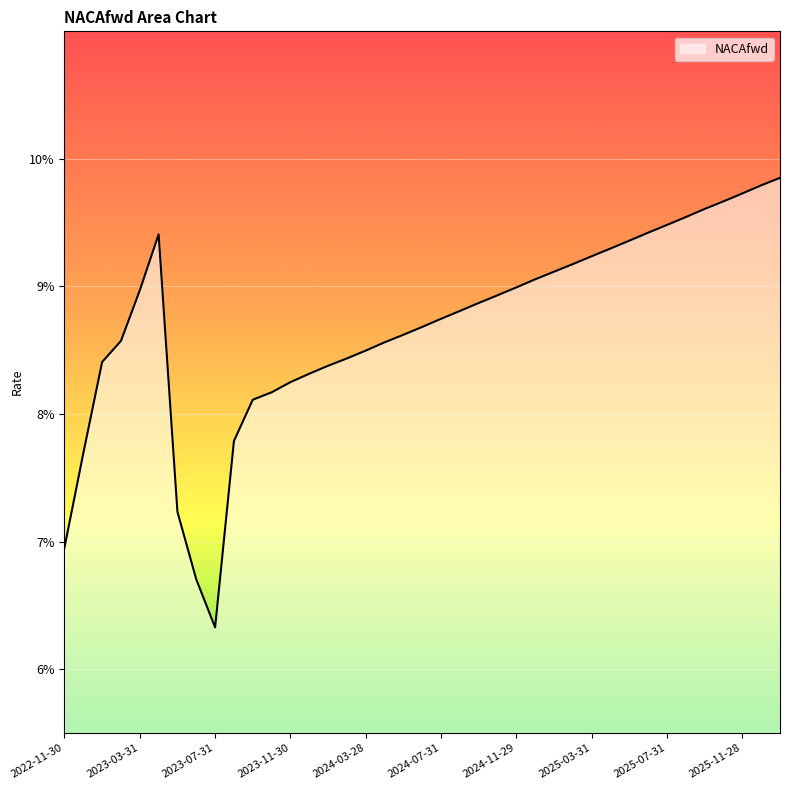

Is this an area chart (filled region under the line)?

Yes